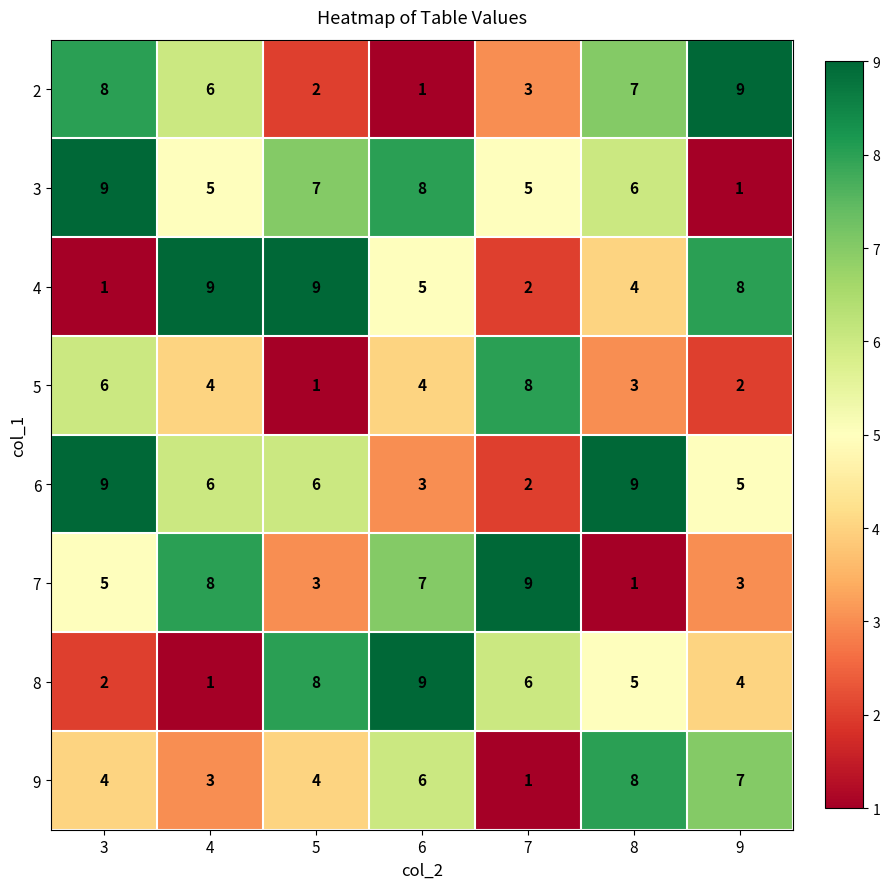

At which category is the sum across all series the highest?

3